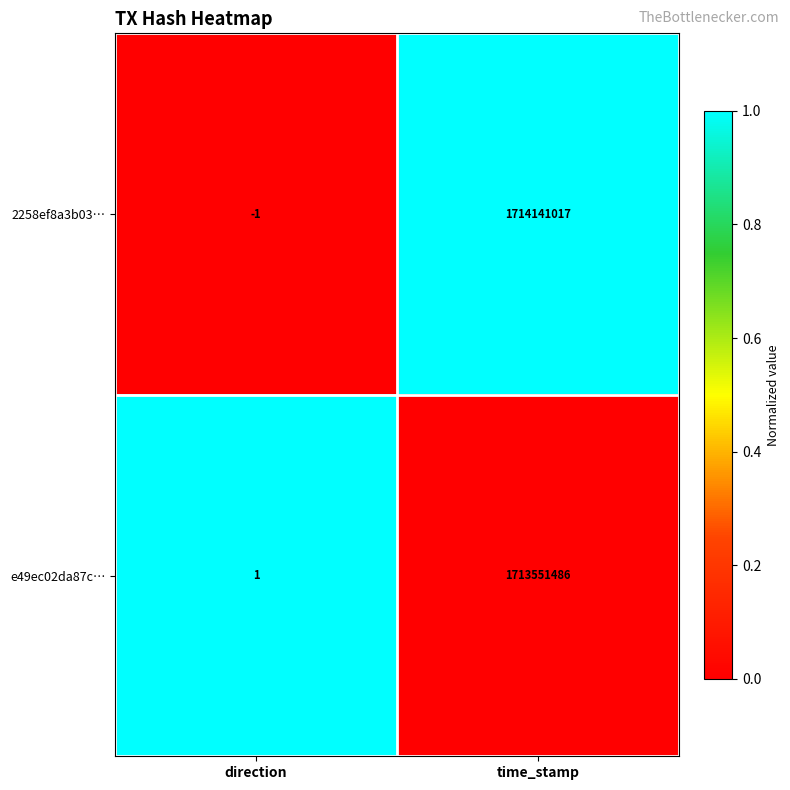

Is it true that 2258ef8a3b03… equals 2285449144 at time_stamp?

False